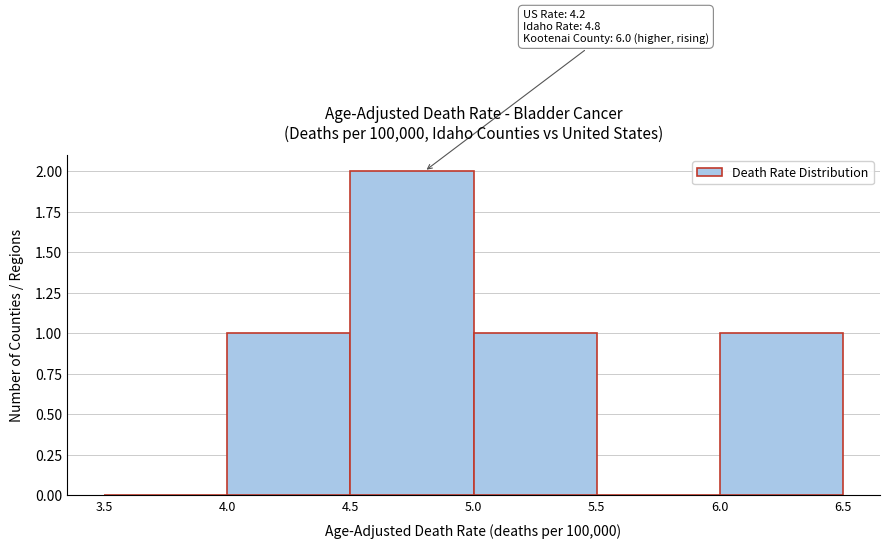

Which range on the x-axis has the tallest bar?

4.5 to 5.0